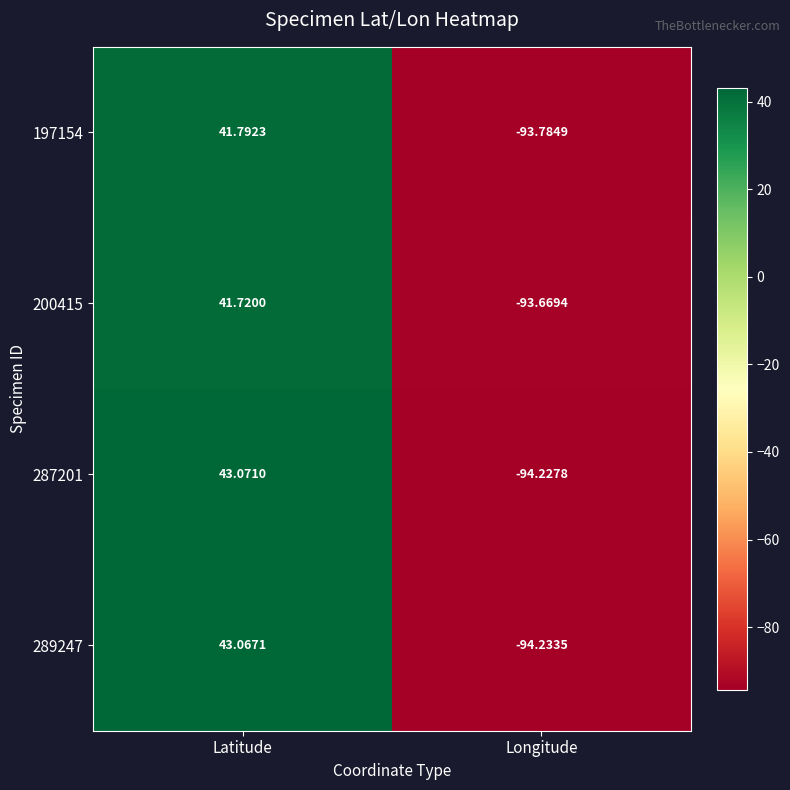

Where is 287201 nearest to the value -25?

Latitude